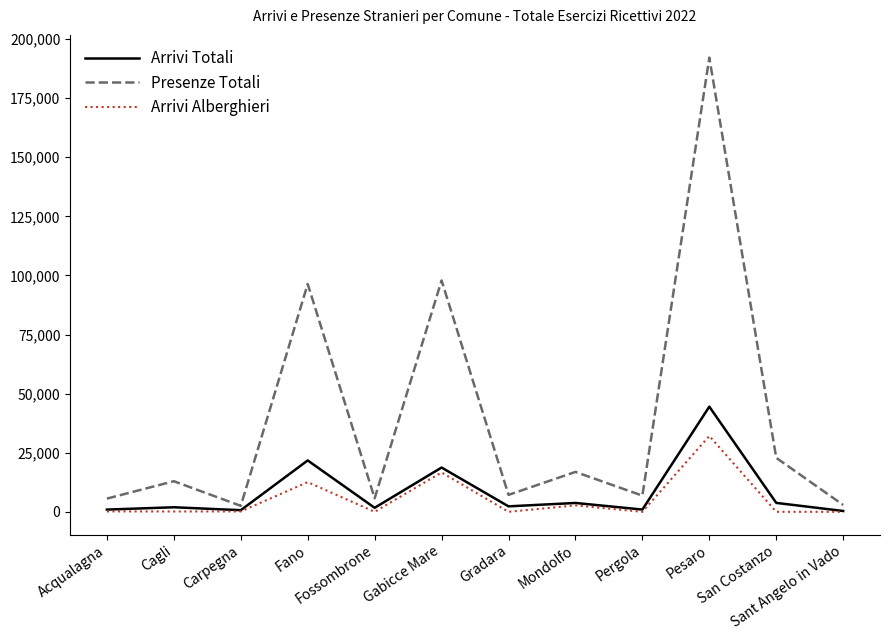

Rank the series by their maximum value, from highest to lowest.

Presenze Totali, Arrivi Totali, Arrivi Alberghieri